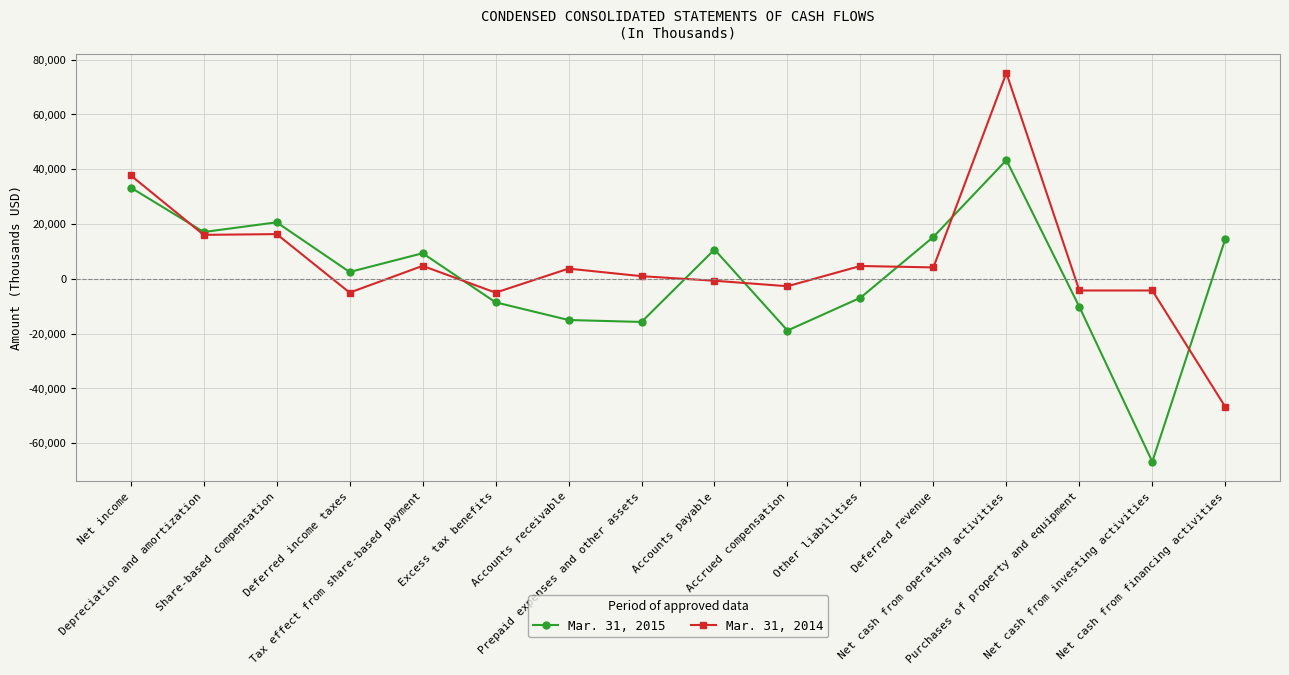

What is the sum of the Mar. 31, 2015 values at Share-based compensation and Net cash from investing activities?

-46201